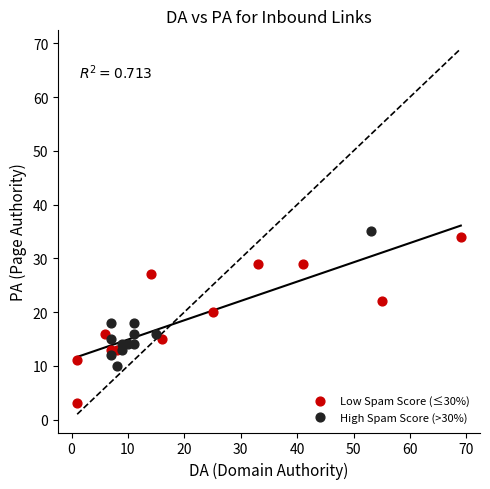

Which series has the largest Y range (max minus min)?

Low Spam Score (≤30%)